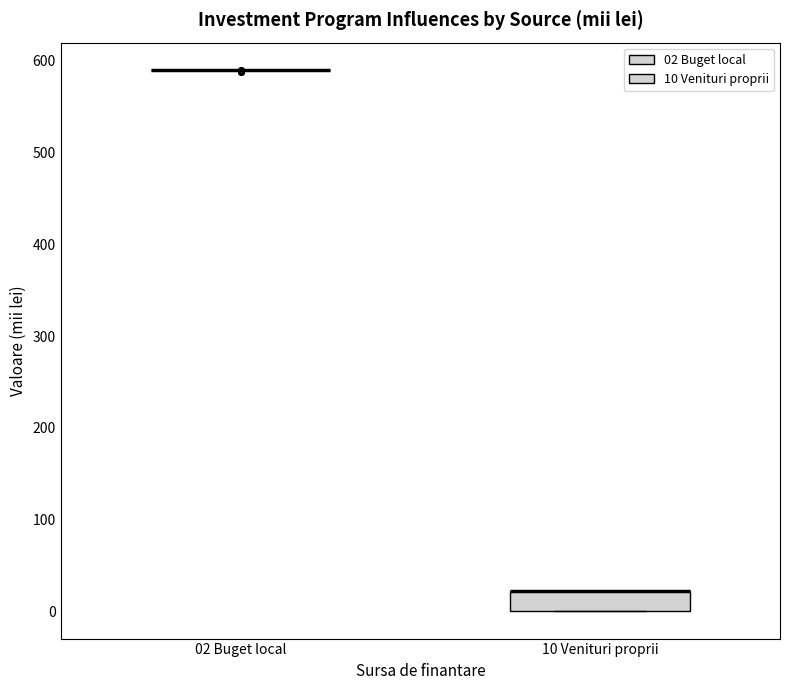

Reading left to right, transcribe this box plot: for each box, give where its median line is, the range the box spans, and where its two whiskers end, as read against the y-axis. The values are not printed on the chart, so give them approximately, as read against the axis.

02 Buget local: box collapsed to a line at 590, whiskers 590 to 590
10 Venituri proprii: median 20 (drawn on the box's upper edge), box 0 to 20, whiskers 0 to 20